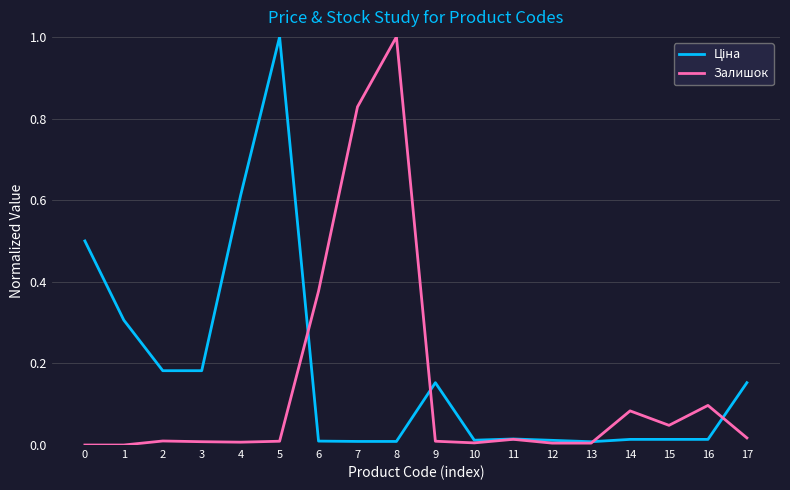

What is the maximum value shown in the chart?

1.0